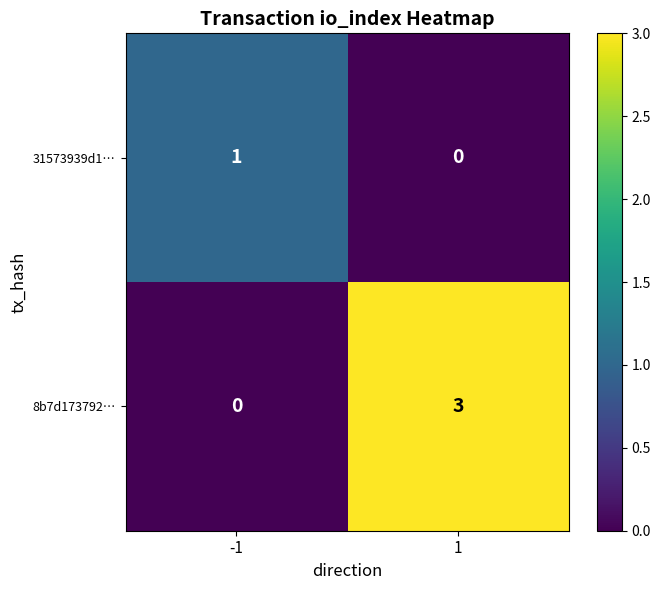

How many series are shown in this chart?

2